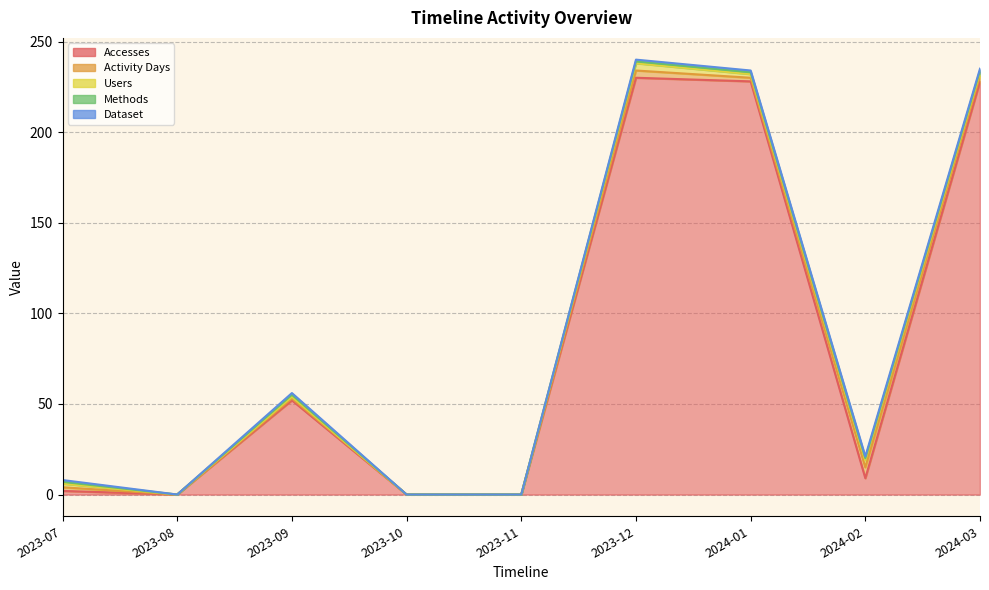

What is the average value of the Activity Days series?

2